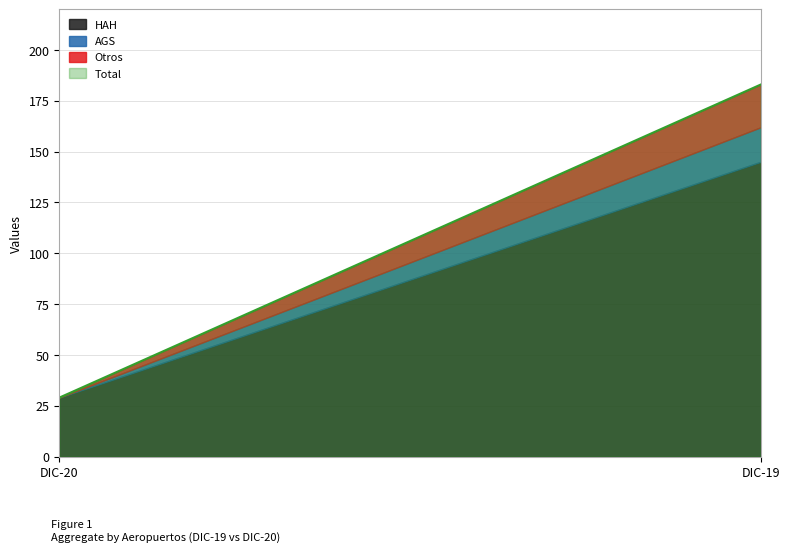

Reading left to right, list all the values displayed in this chart.

HAH: 29	145
AGS: 0	17
Otros: 0	21
Total: 29	183